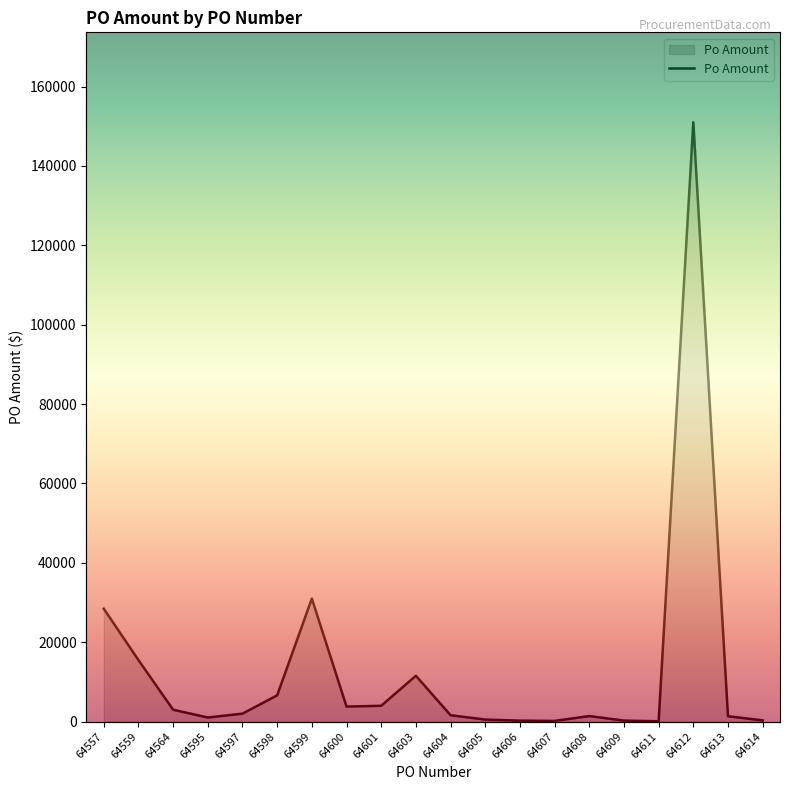

At which category does the chart reach its minimum across all series?

64611